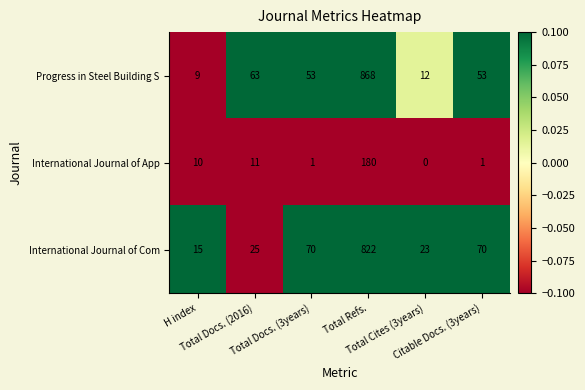

List the series in order of their peak value, lowest first.

International Journal of App, International Journal of Com, Progress in Steel Building S